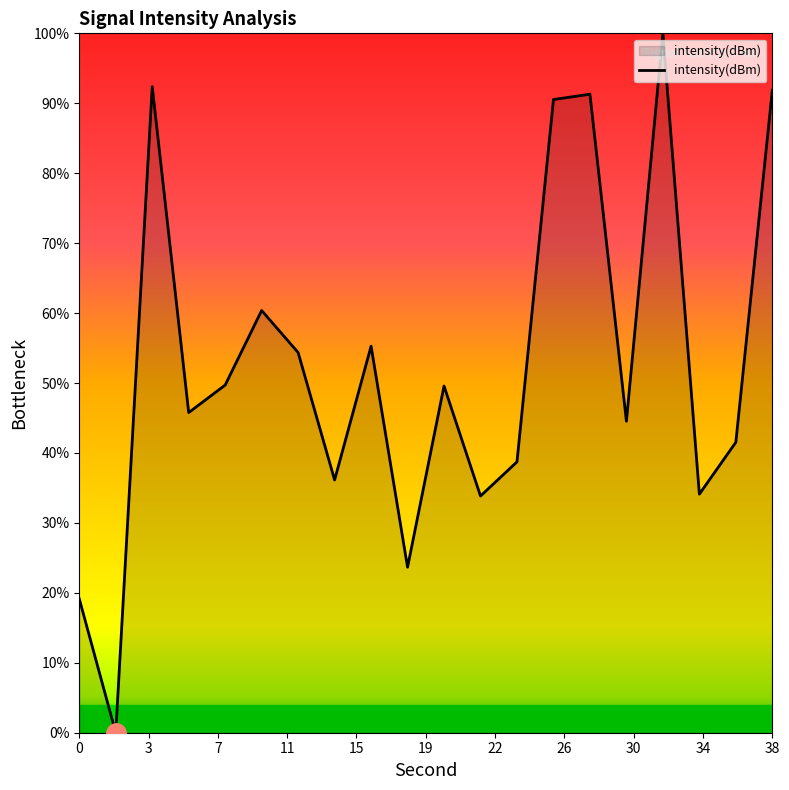

Count the number of categories in the chart.

20